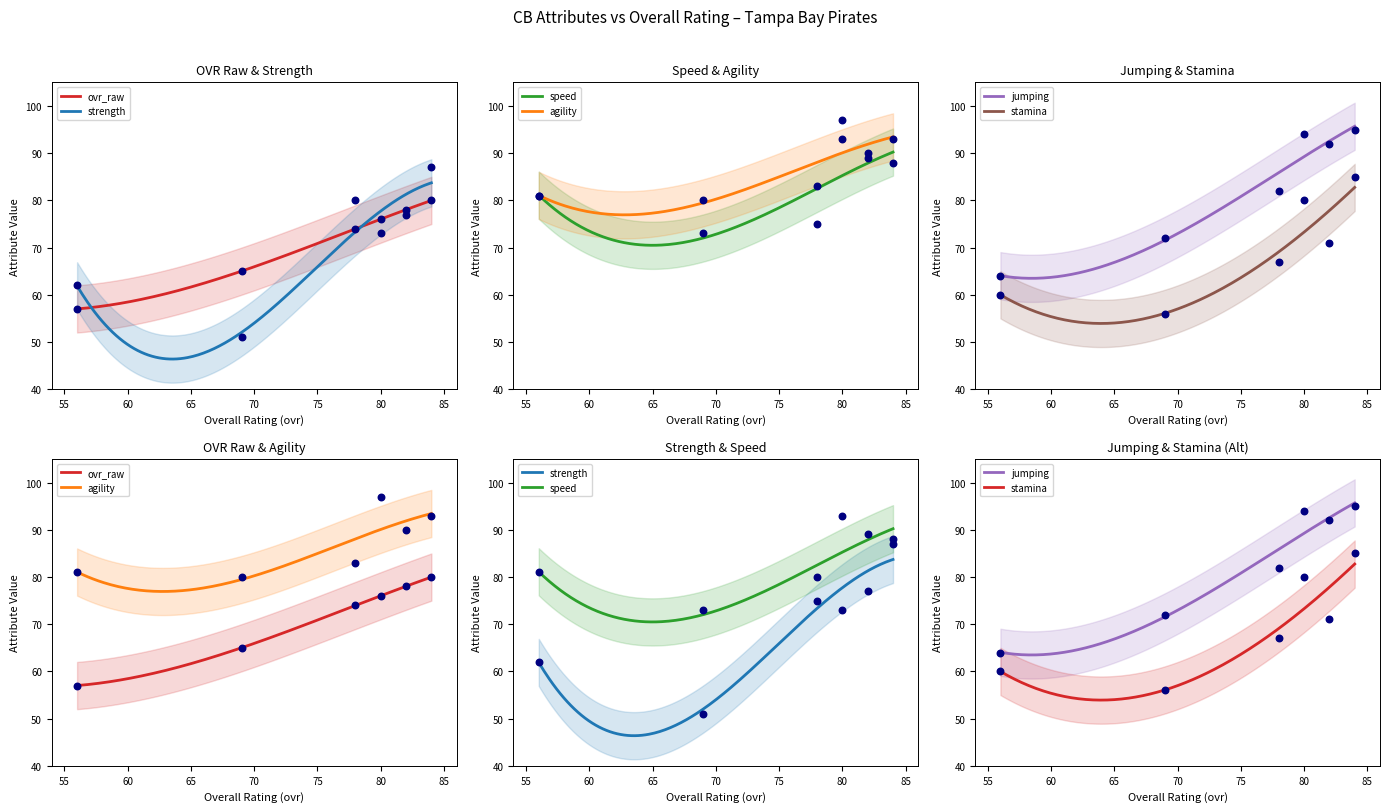

Which series reaches the minimum Y coordinate?

strength